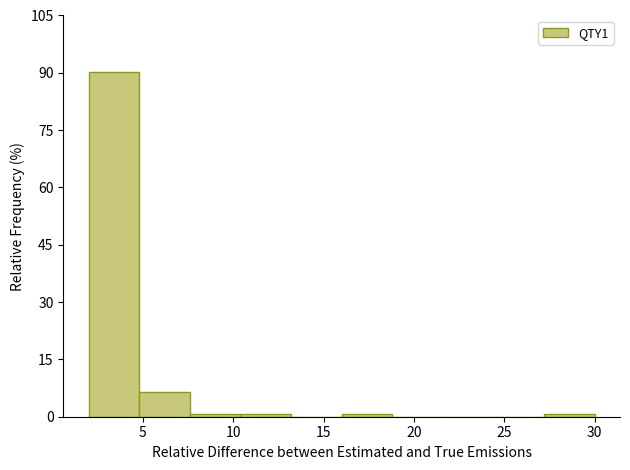

Reading left to right, list every bar in this chart as the range it spans on the x-axis followed by its height. Neither the bar edges nor the heights are printed on the chart, so give them approximately, as read against the axes.

2.0 to 4.8: 90
4.8 to 7.6: 6
7.6 to 10.4: under 2
10.4 to 13.2: under 2
13.2 to 16.0: 0
16.0 to 18.8: under 2
18.8 to 21.6: 0
21.6 to 24.4: 0
24.4 to 27.2: 0
27.2 to 30.0: under 2